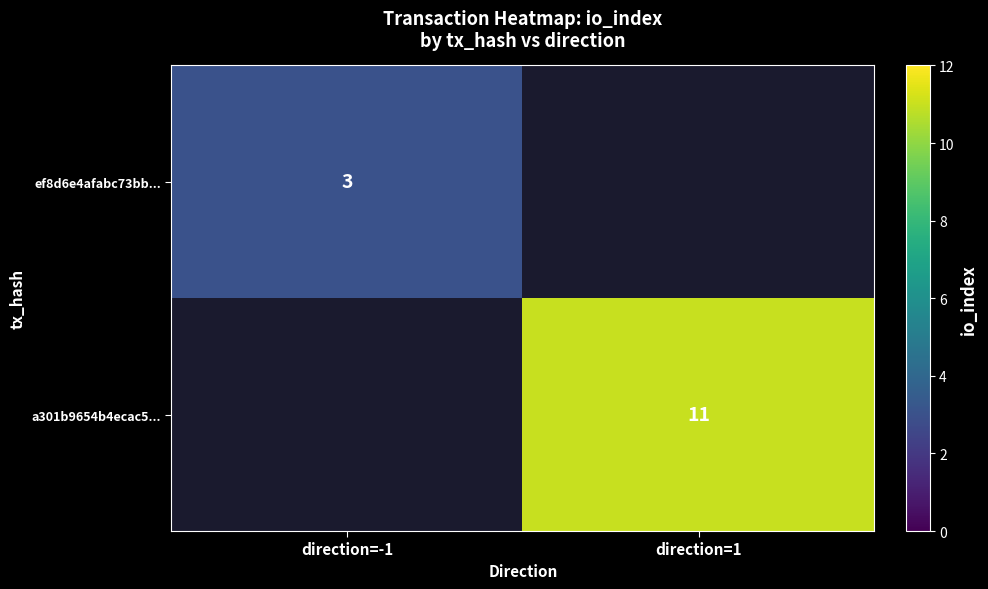

Count the number of data series in this chart.

2